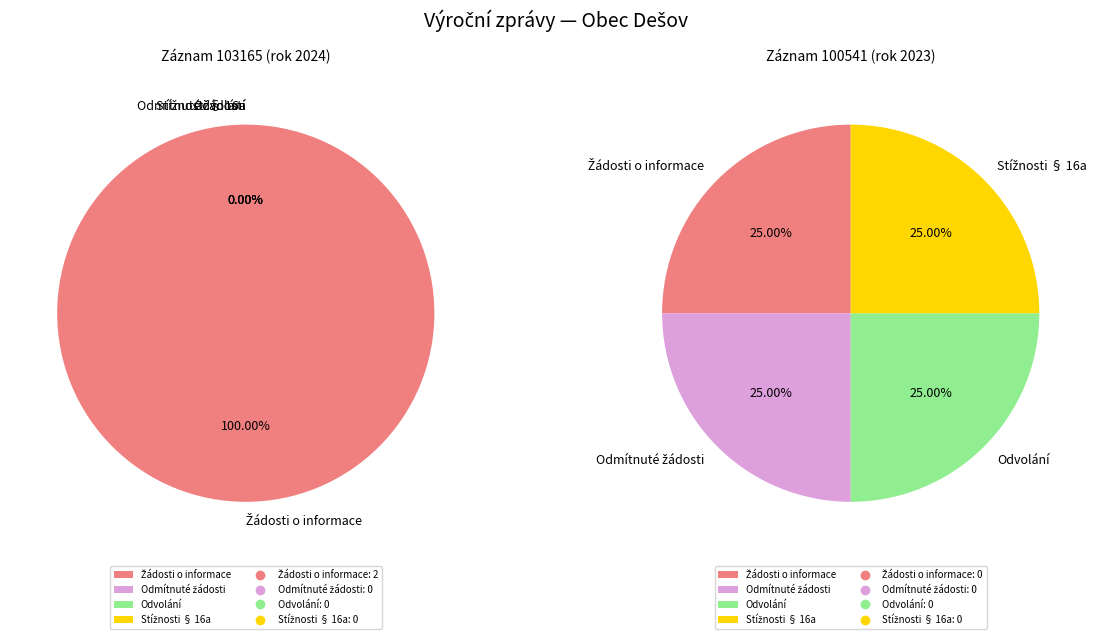

To the nearest percent, what percentage of the pie is 103165 (2024)?

100%